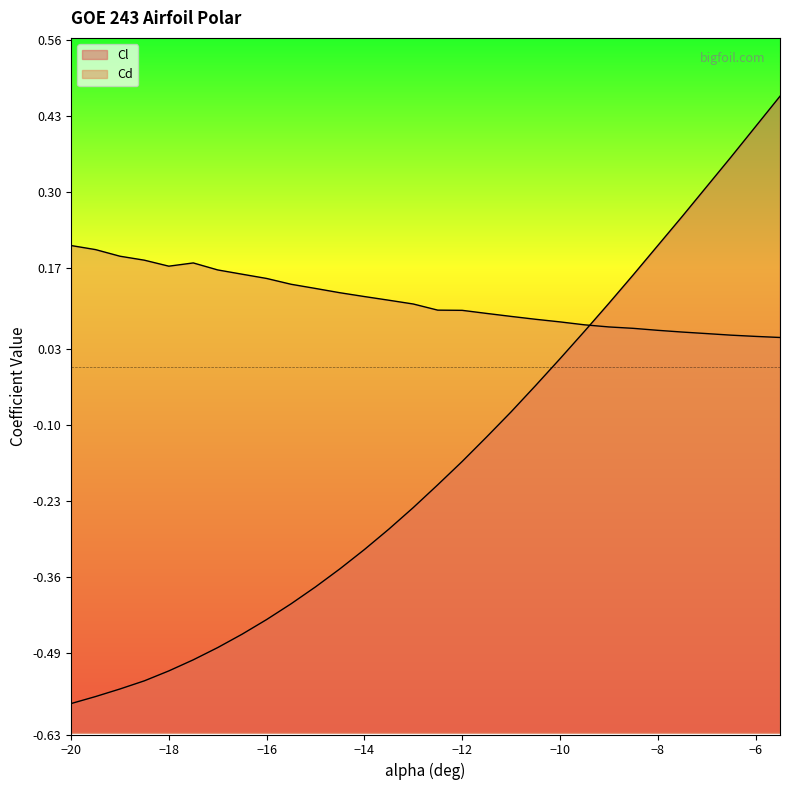

List the labels in order of Cl value, largest first.

-5.5, -6, -6.5, -7, -7.5, -8, -8.5, -9, -9.5, -10, -10.5, -11, -11.5, -12, -12.5, -13, -13.5, -14, -14.5, -15, -15.5, -16, -16.5, -17, -17.5, -18, -18.5, -19, -19.5, -20